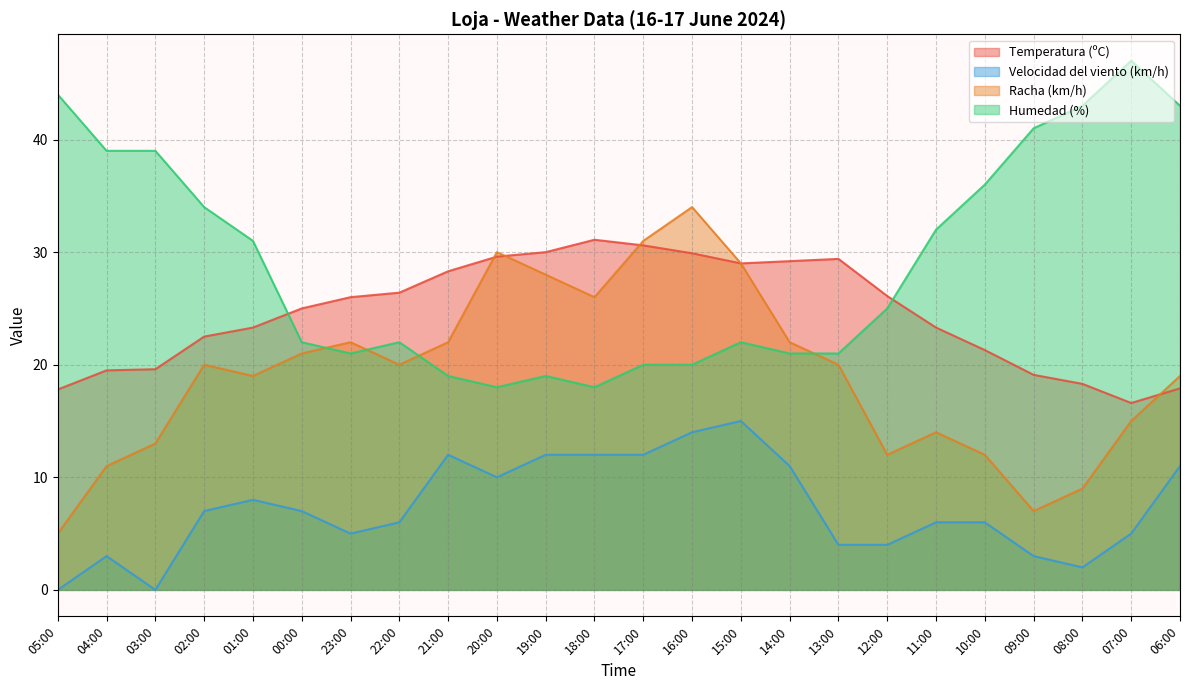

At which category is the sum across all series the highest?

16:00